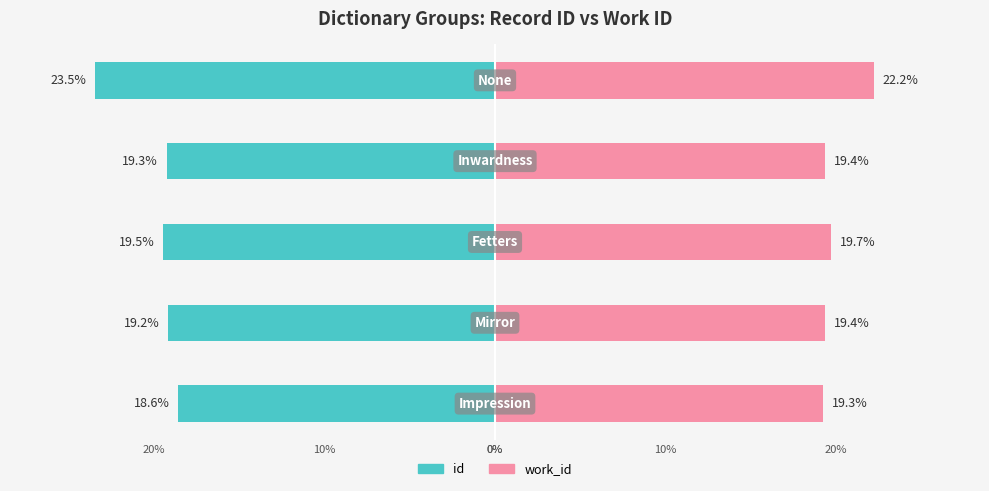

What is the minimum value for id?

-23.5